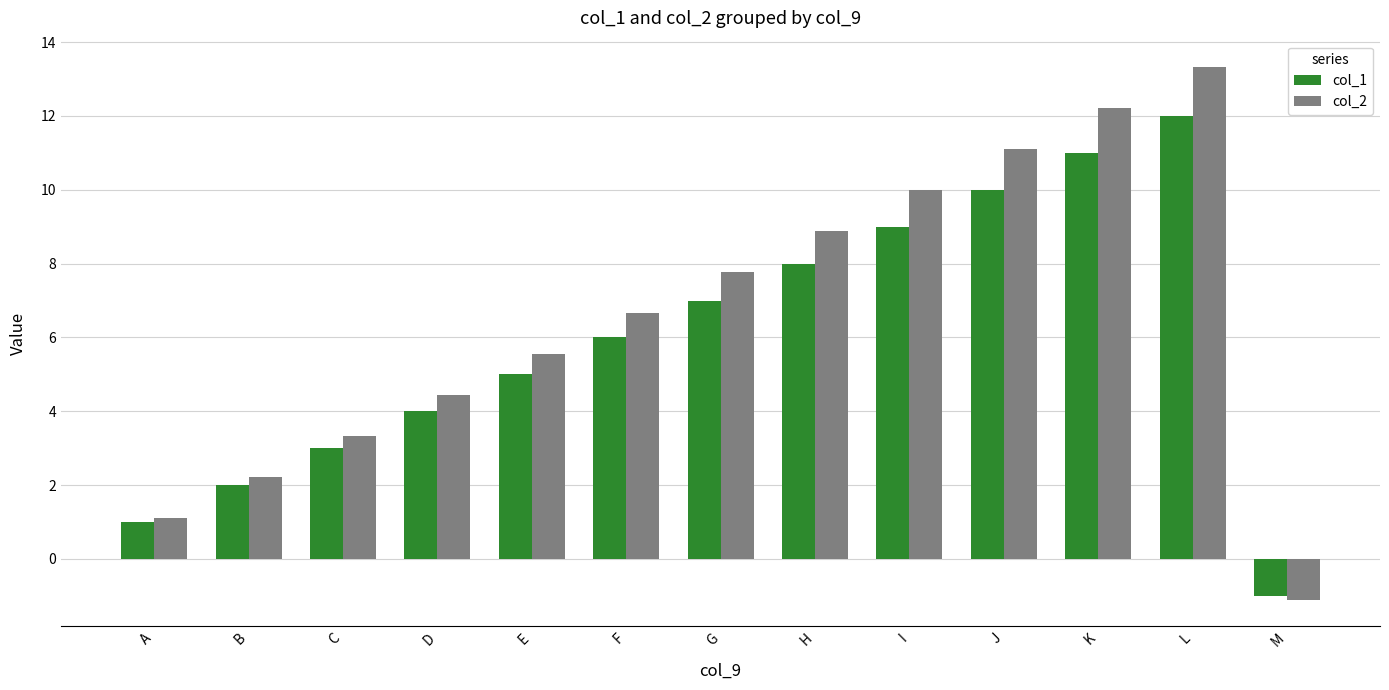

What is the difference between the maximum and second lowest values in the col_1 series?

11.0